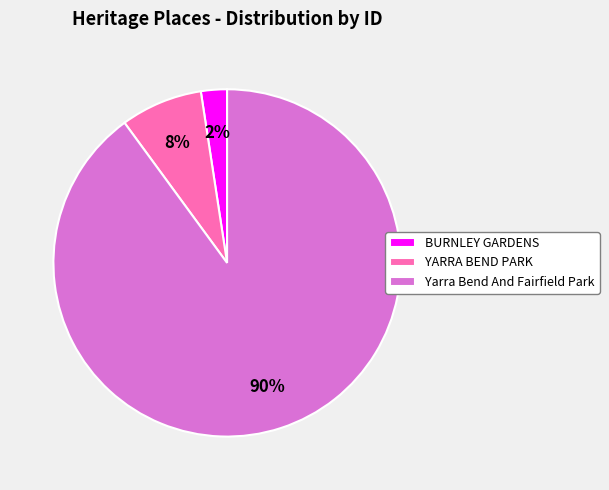

Between BURNLEY GARDENS and Yarra Bend And Fairfield Park, which is larger?

Yarra Bend And Fairfield Park